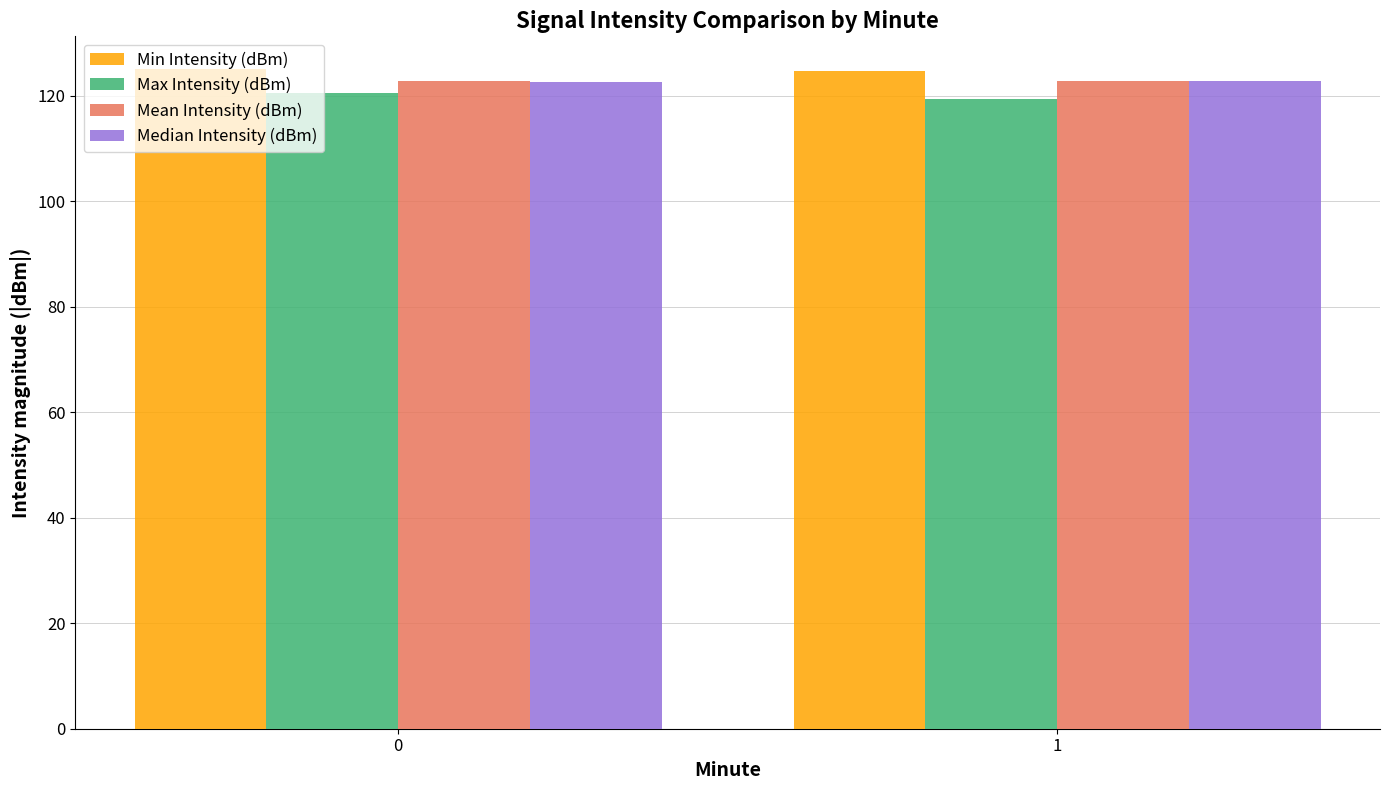

What is the difference between the highest and lowest values at 0?

4.6